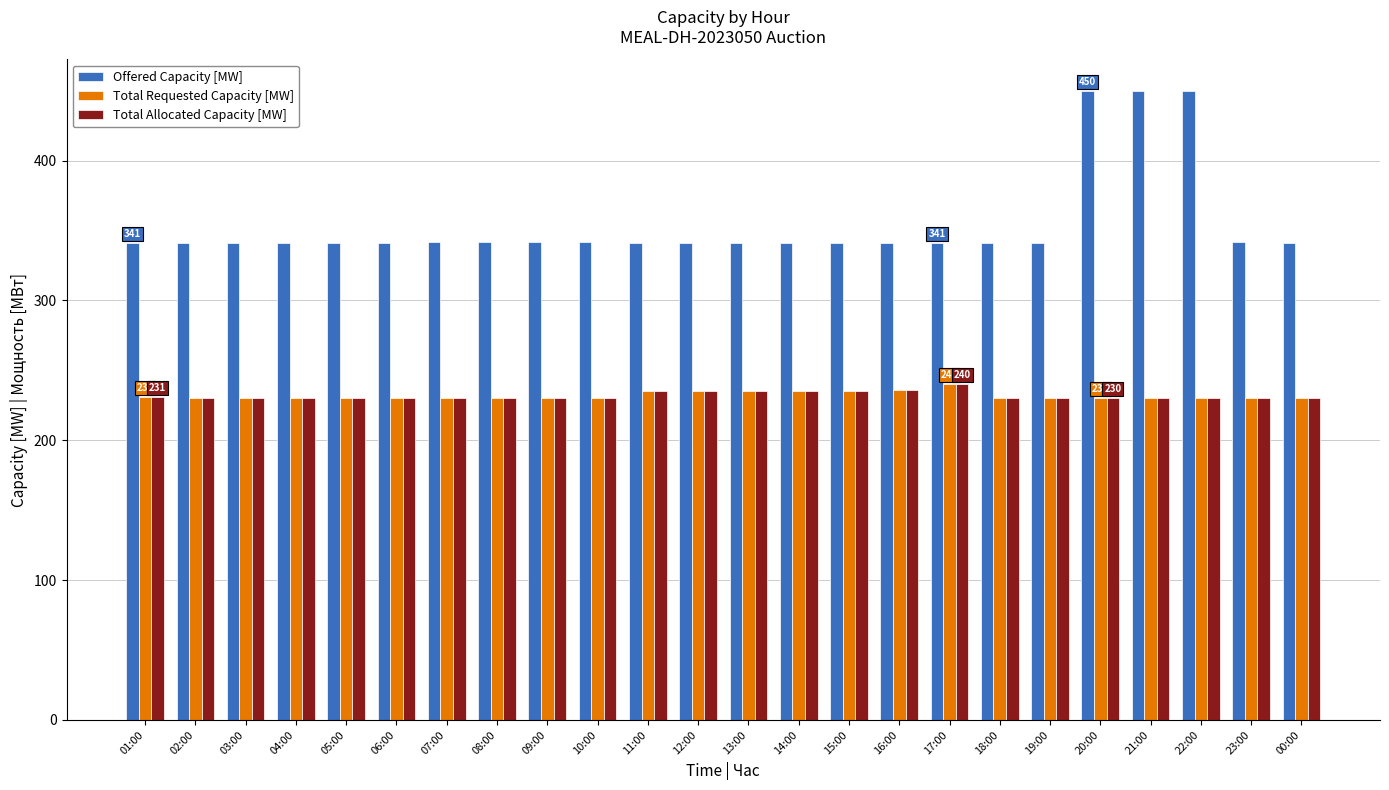

How many data points in Total Allocated Capacity [MW] are above 230?

8